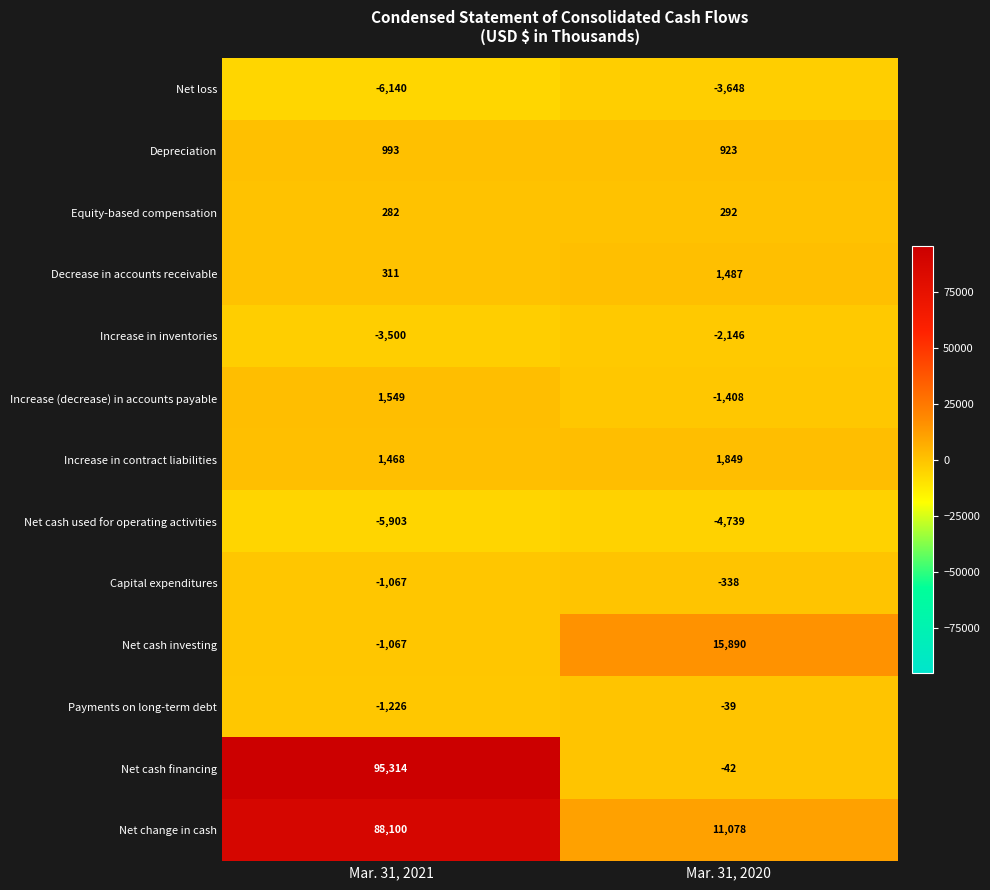

Which series has the largest total across all categories?

Net change in cash